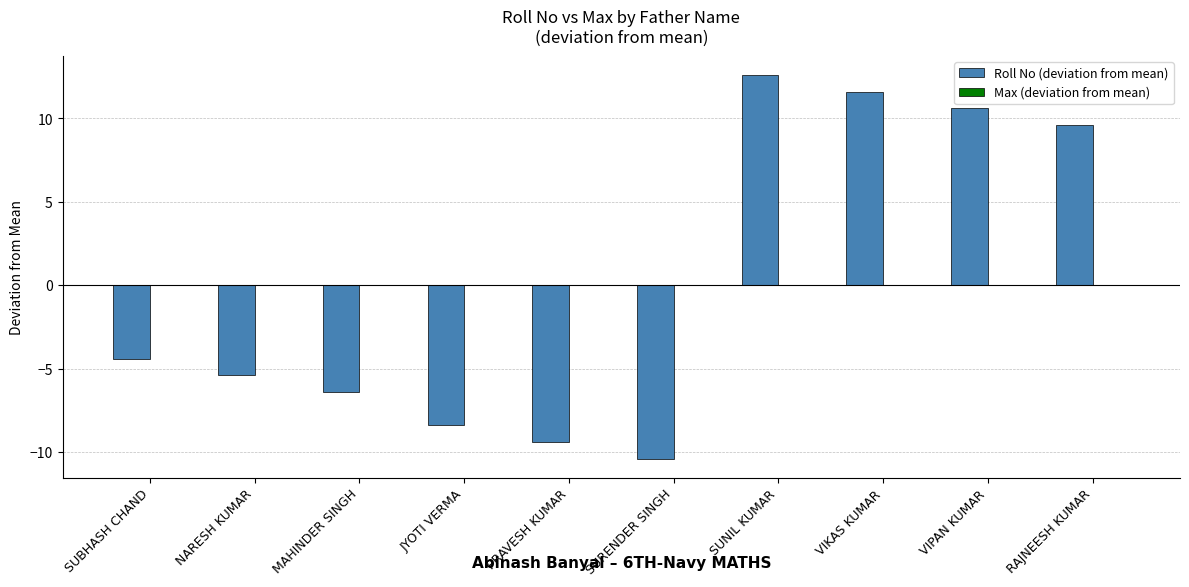

List the labels in order of value, smallest first.

SURENDER SINGH, PRAVESH KUMAR, JYOTI VERMA, MAHINDER SINGH, NARESH KUMAR, SUBHASH CHAND, RAJNEESH KUMAR, VIPAN KUMAR, VIKAS KUMAR, SUNIL KUMAR